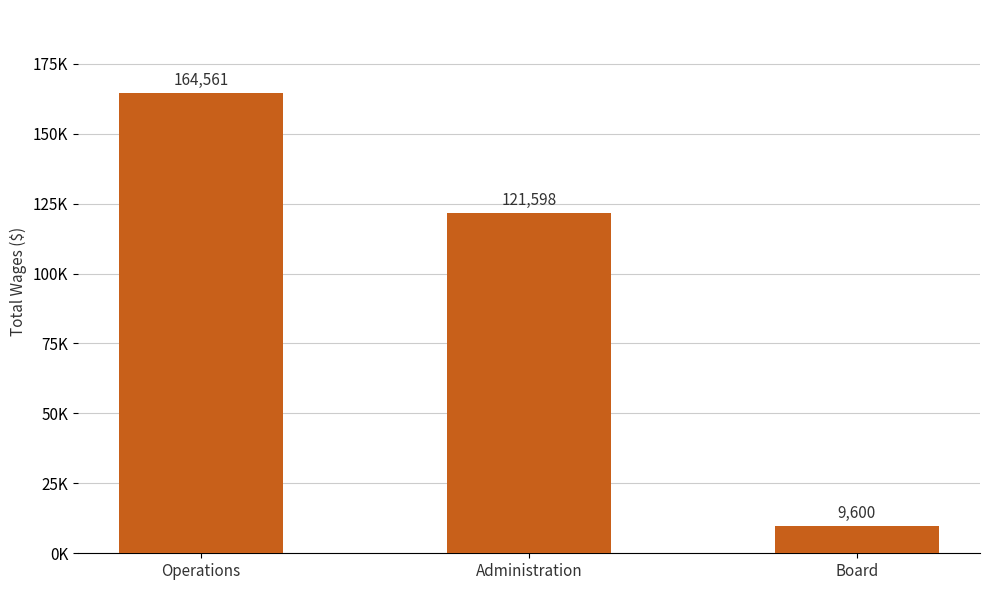

Does the chart contain any negative values?

No